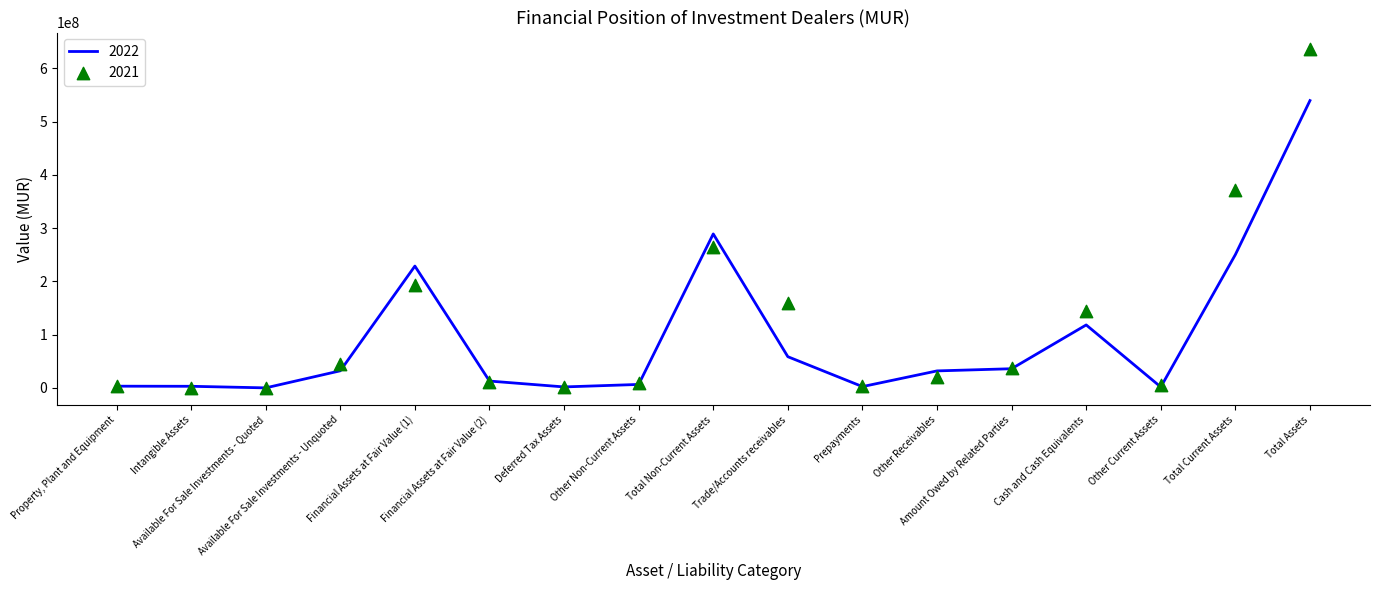

What are all the series names shown in the legend?

2022, 2021